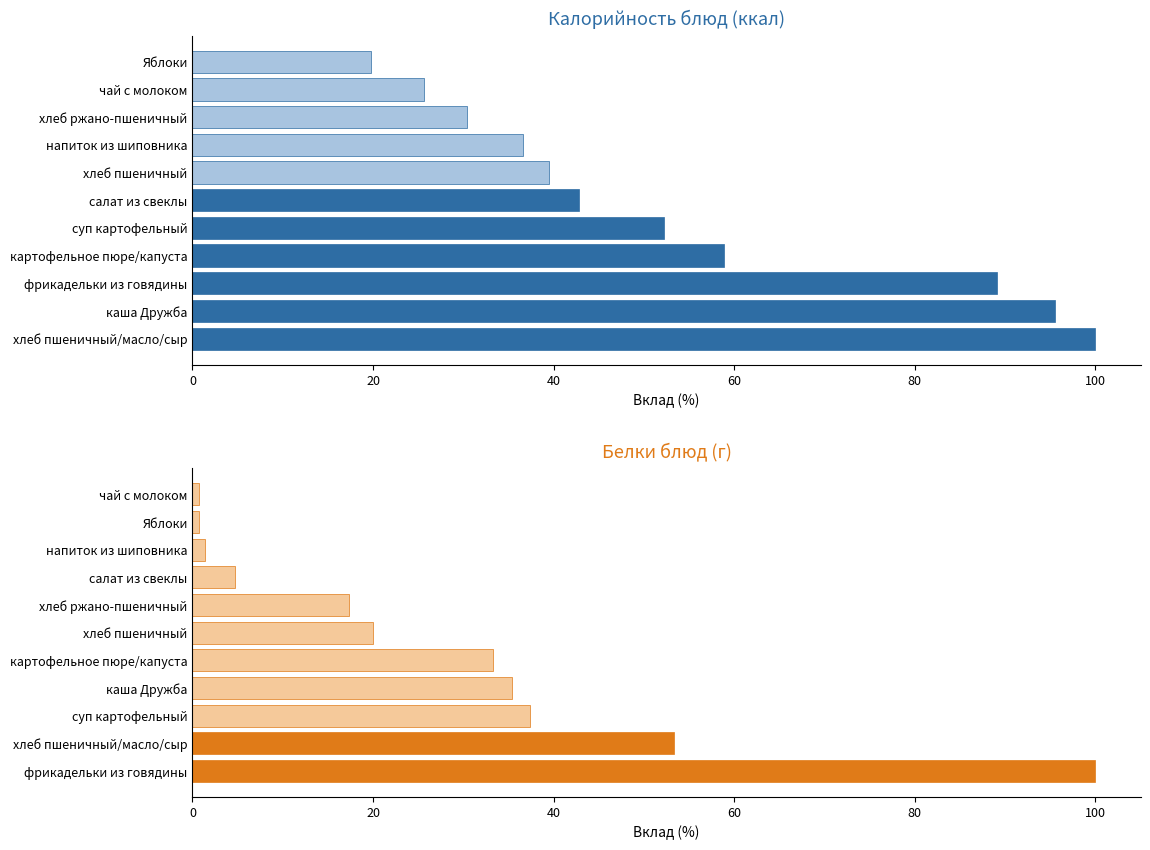

The Калорийность series shows 32.5 at Яблоки. True or false?

False